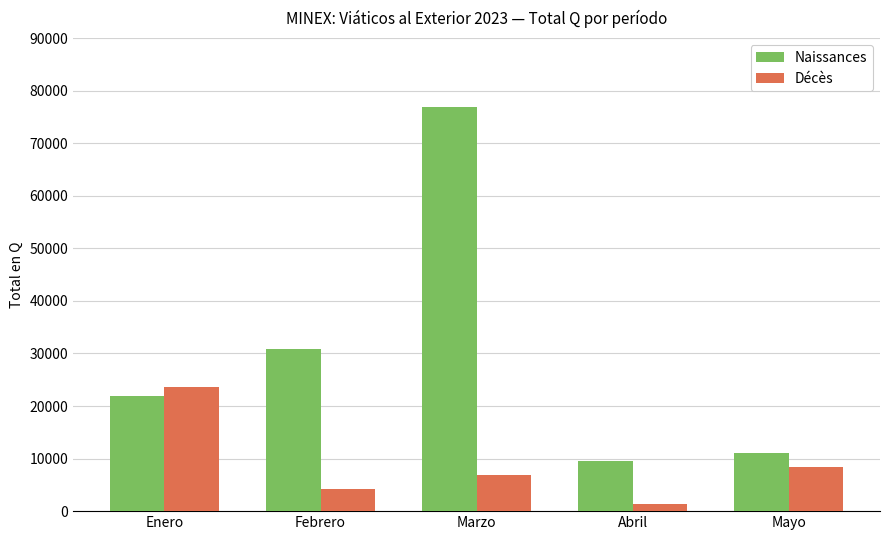

What is the smallest value displayed?

1370.5